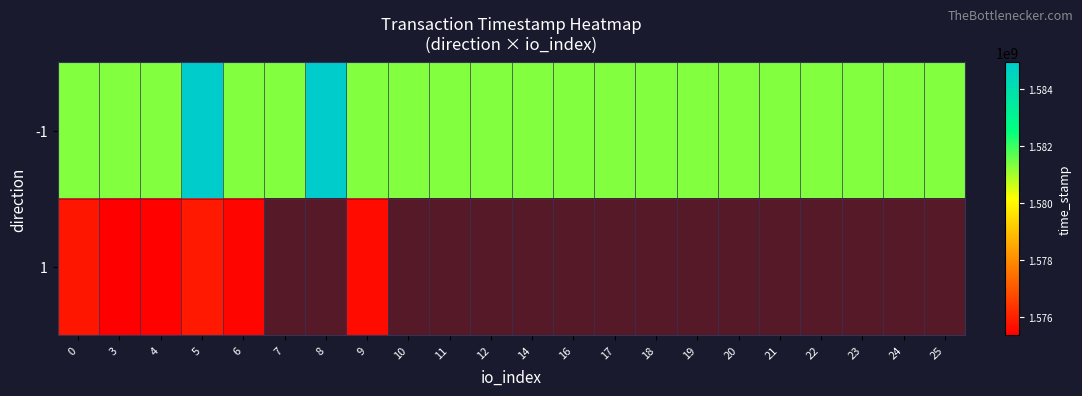

Is the value of 1 at 21 greater than the value of -1 at 0?

No